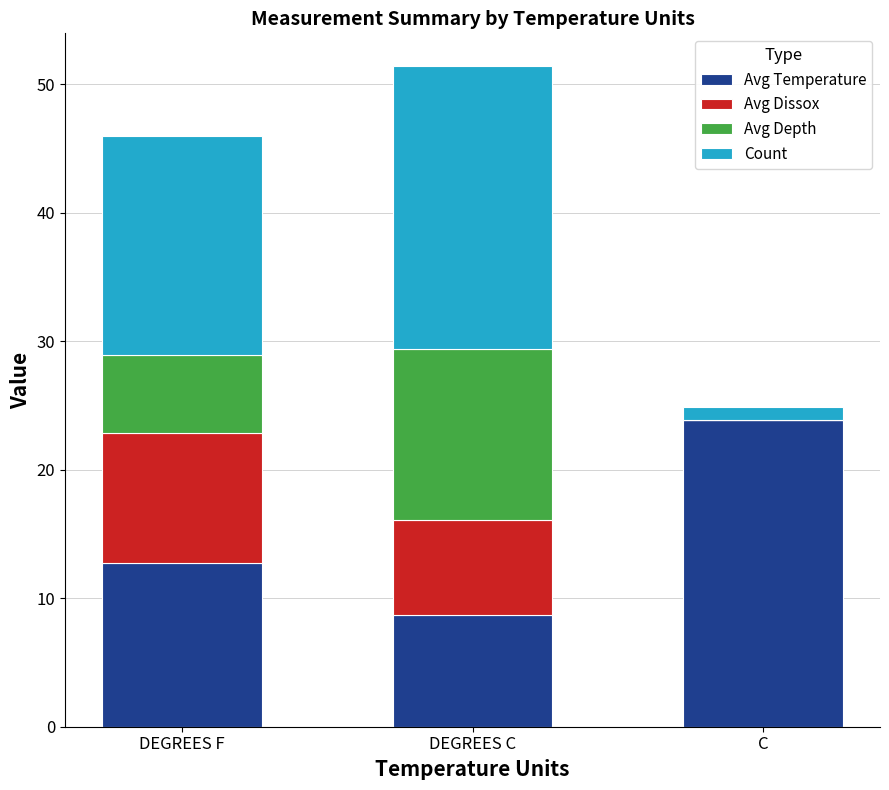

How many series are shown in this chart?

4